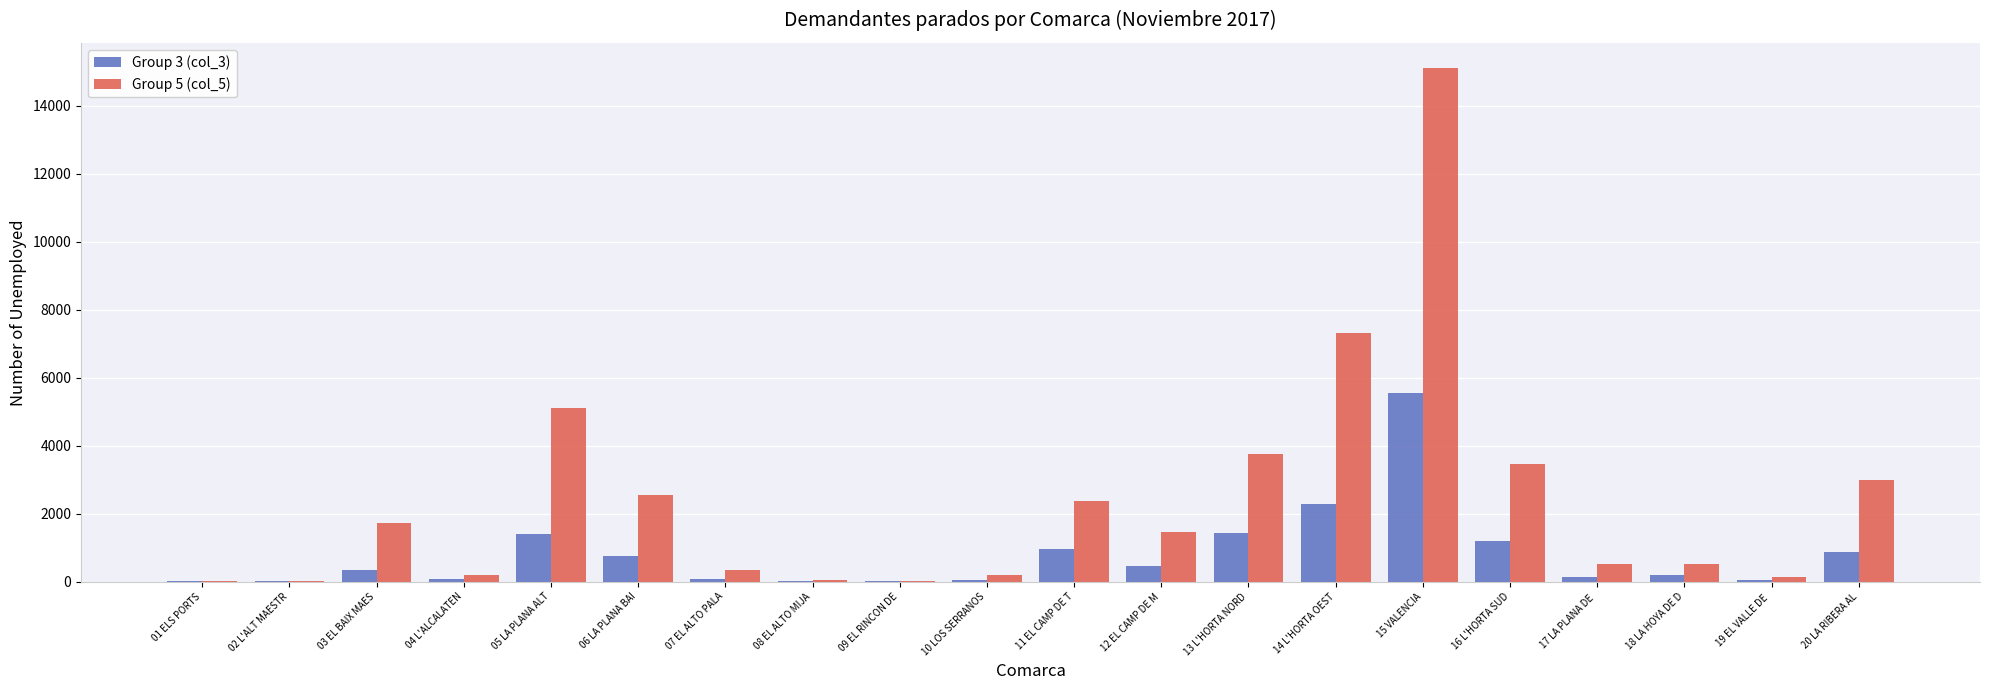

Which category has the highest value in the Group 3 (col_3) series?

15 VALENCIA